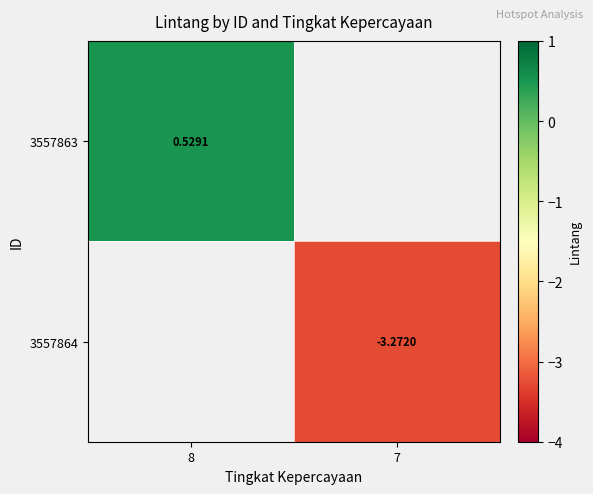

At which label is 3557863 closest to 0?

8